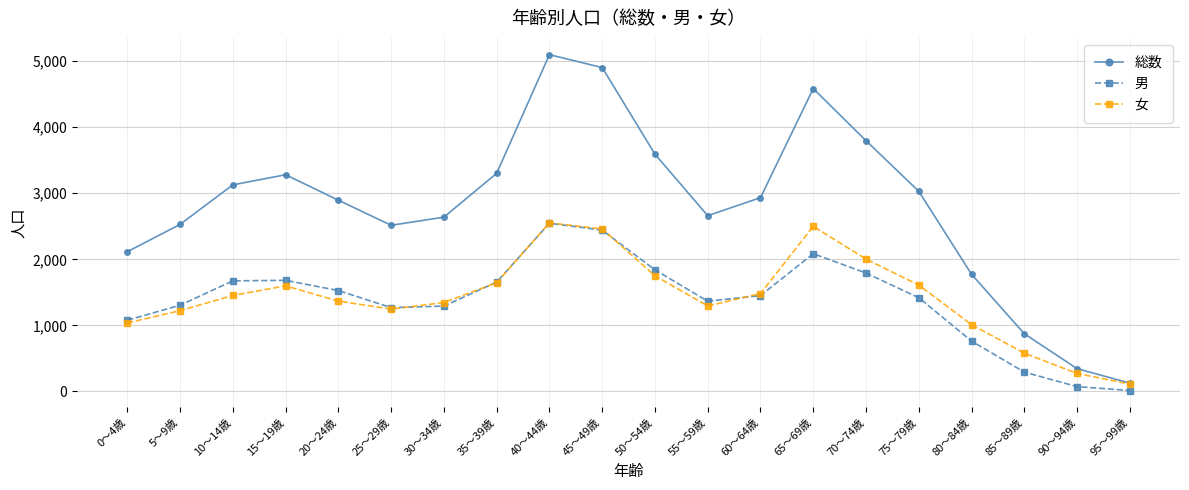

What is the difference between the second highest and second lowest values in the 総数 series?

4557